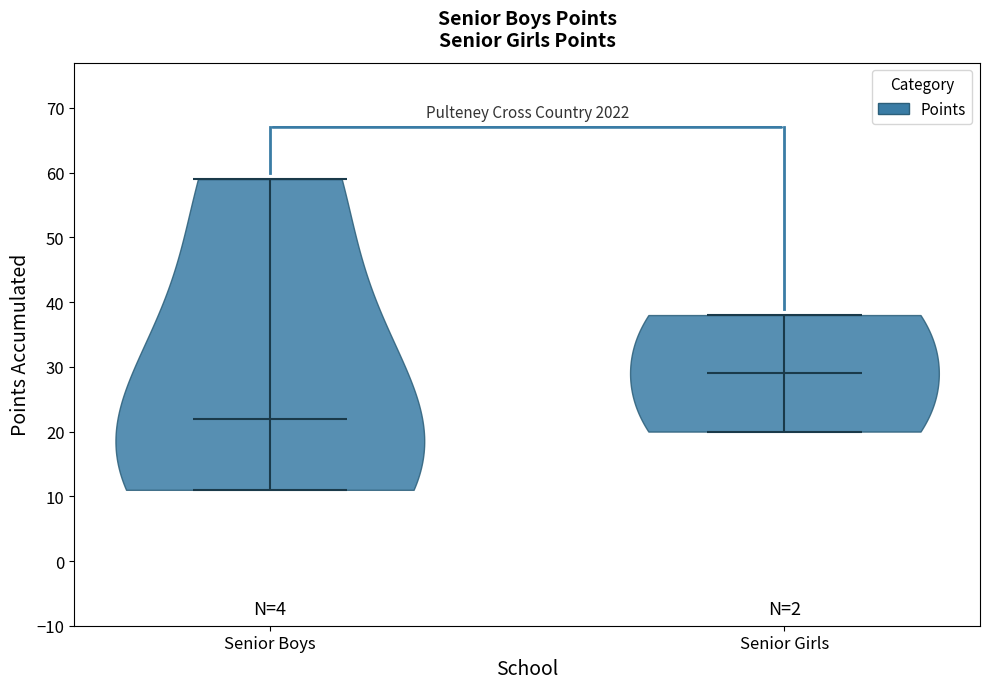

Where does the median line of the violin for Senior Boys sit on the y-axis? The values are not printed on the chart, so give them approximately, as read against the axis.

22